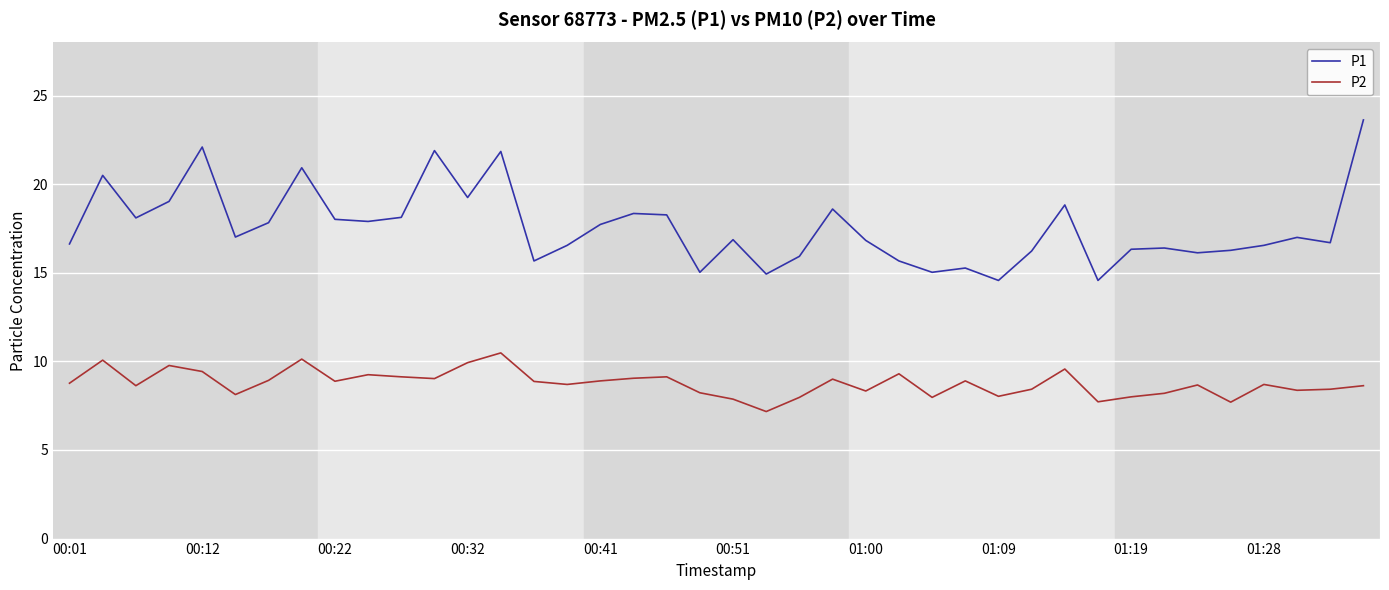

True or false: P2 has more than 1 points higher than both neighbors.

True